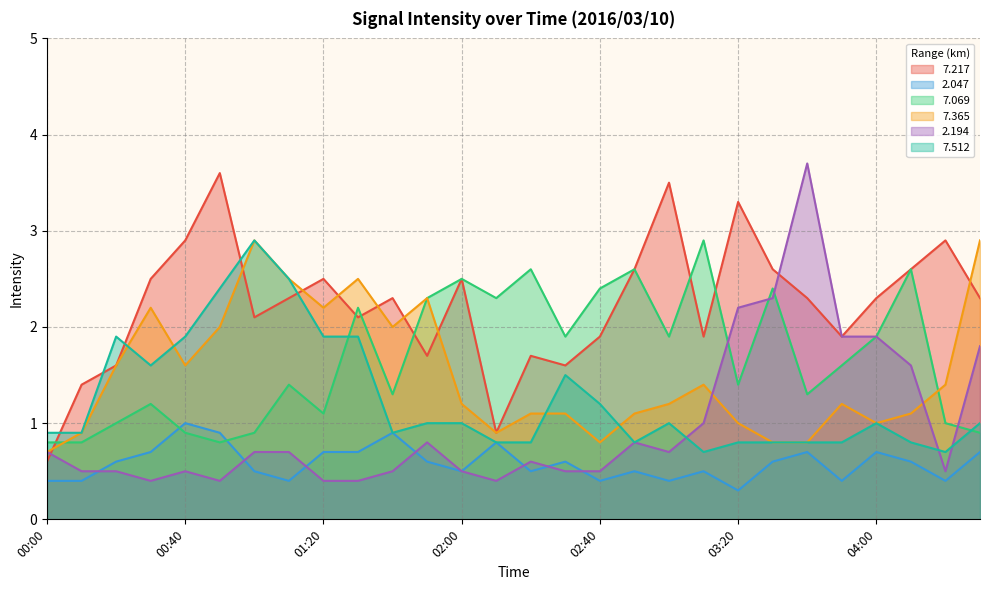

What is the value of the   7.365 point at the 10th from the left?

2.5